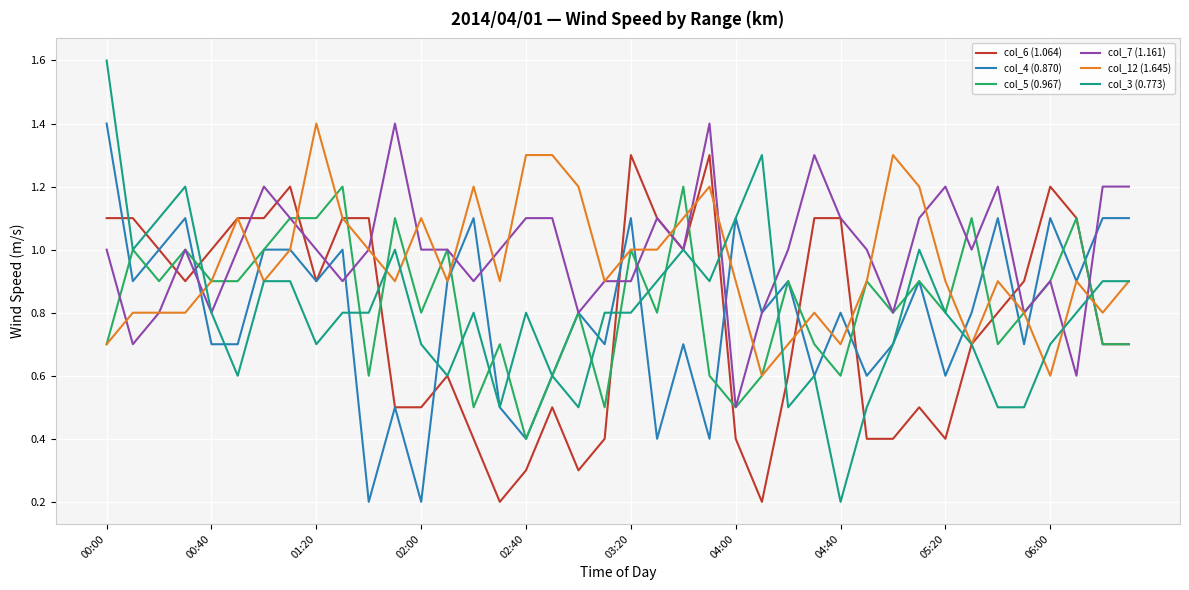

Does the chart have visible grid lines?

Yes